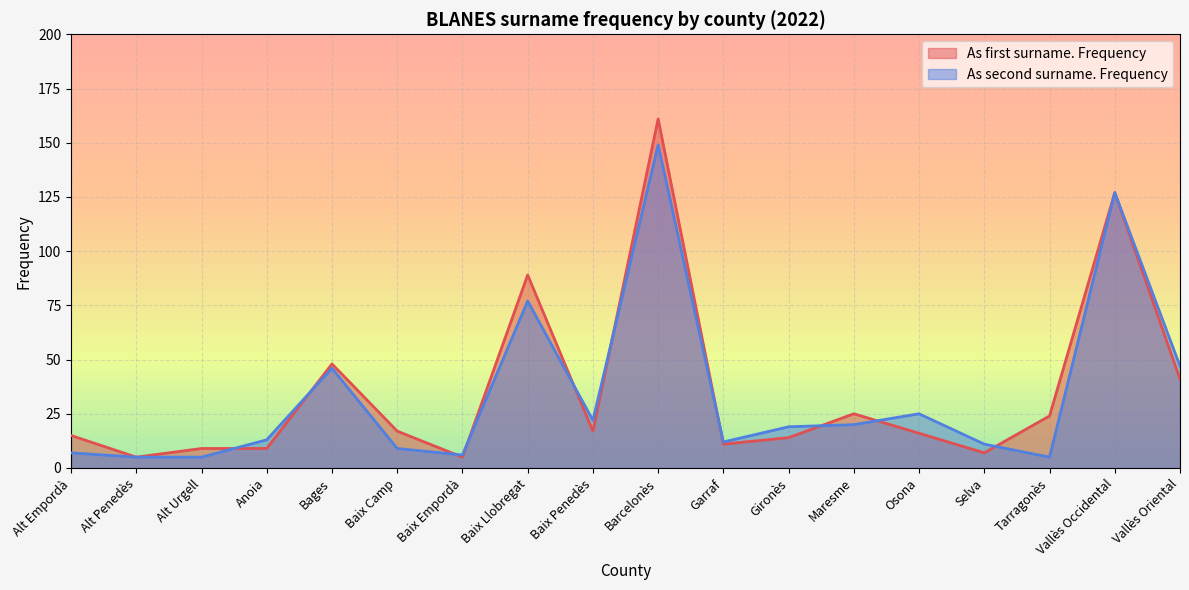

Count the number of data series in this chart.

2